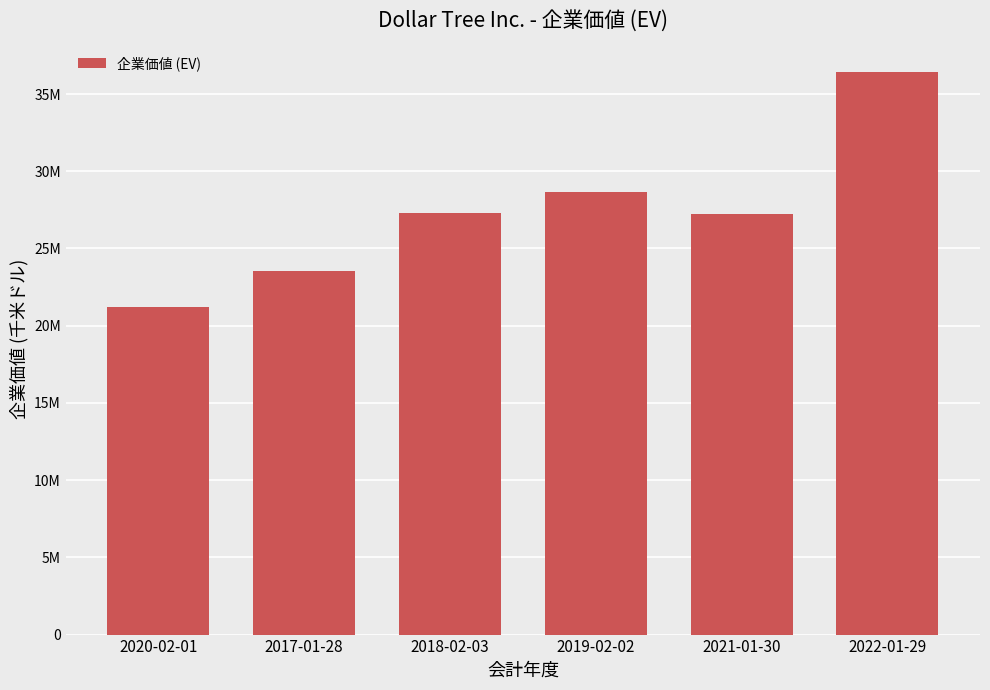

Reading right to left, transcribe all the data shown in this chart.

36437266	27261718	28668857	27305122	23540007	21223520